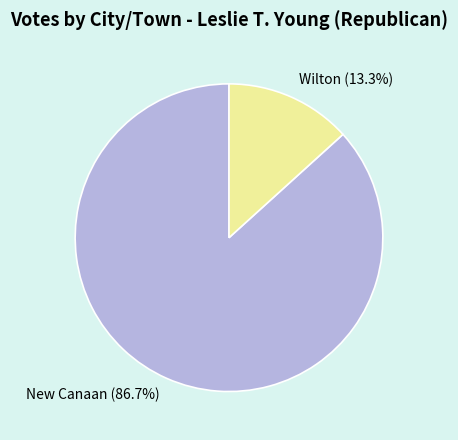

To the nearest percent, what is the combined percentage of New Canaan and Wilton?

100%